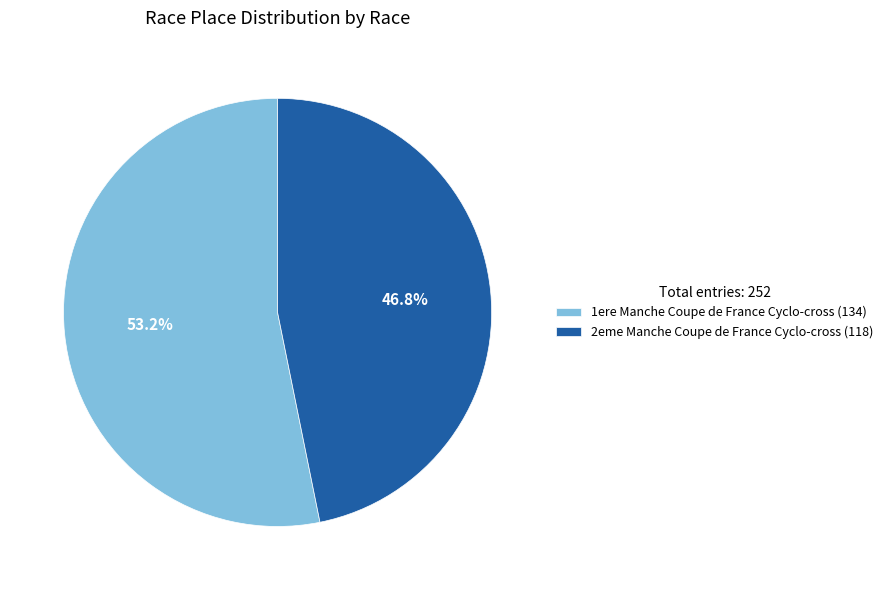

Which slice represents more than half of the pie?

1ere Manche Coupe de France Cyclo-cross